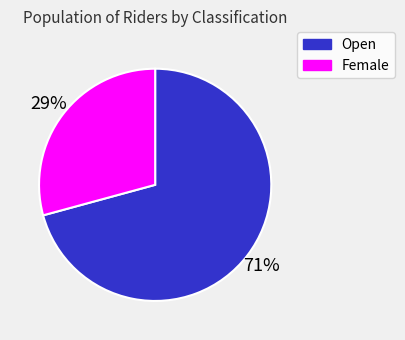

Combined, do Open and Female account for over 50%?

Yes